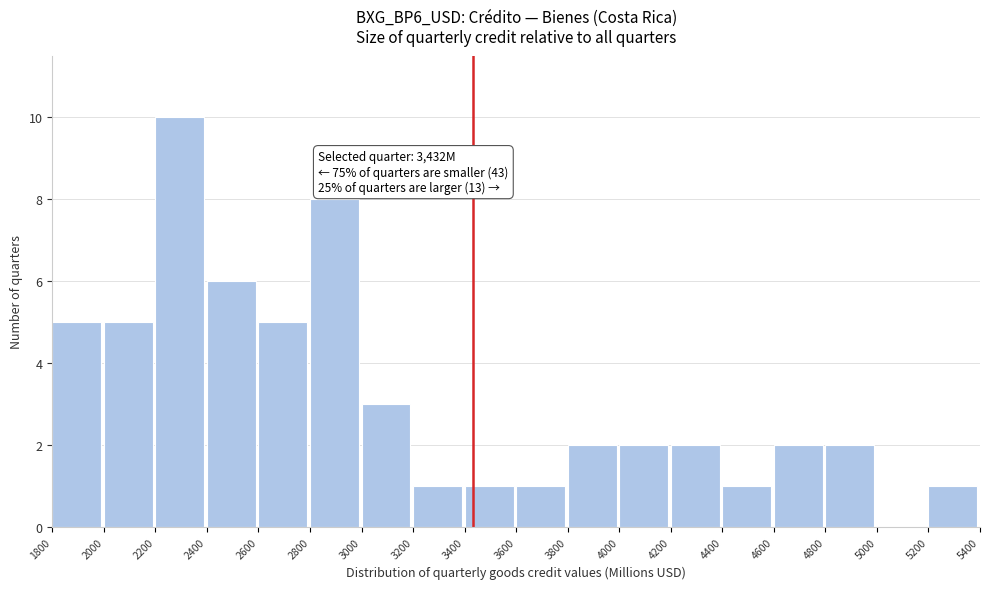

Which range on the x-axis has the tallest bar?

2200 to 2400